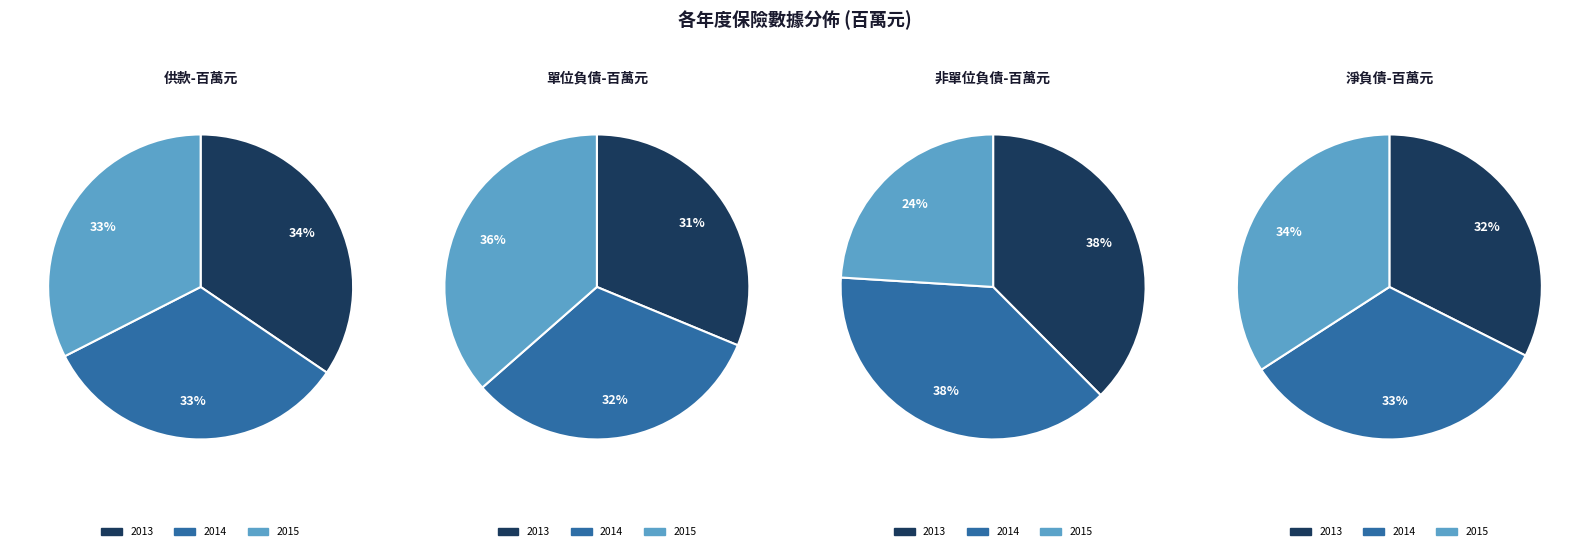

To the nearest percent, what portion does 2013 represent?

38%